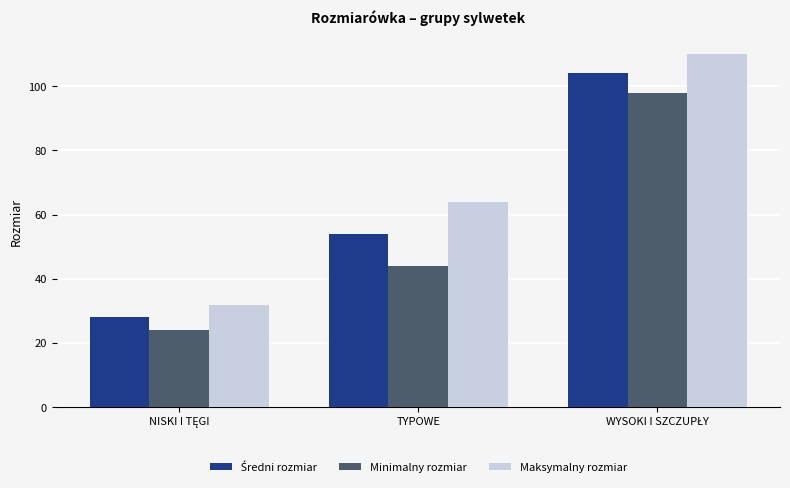

Which series has the largest total across all categories?

Maksymalny rozmiar